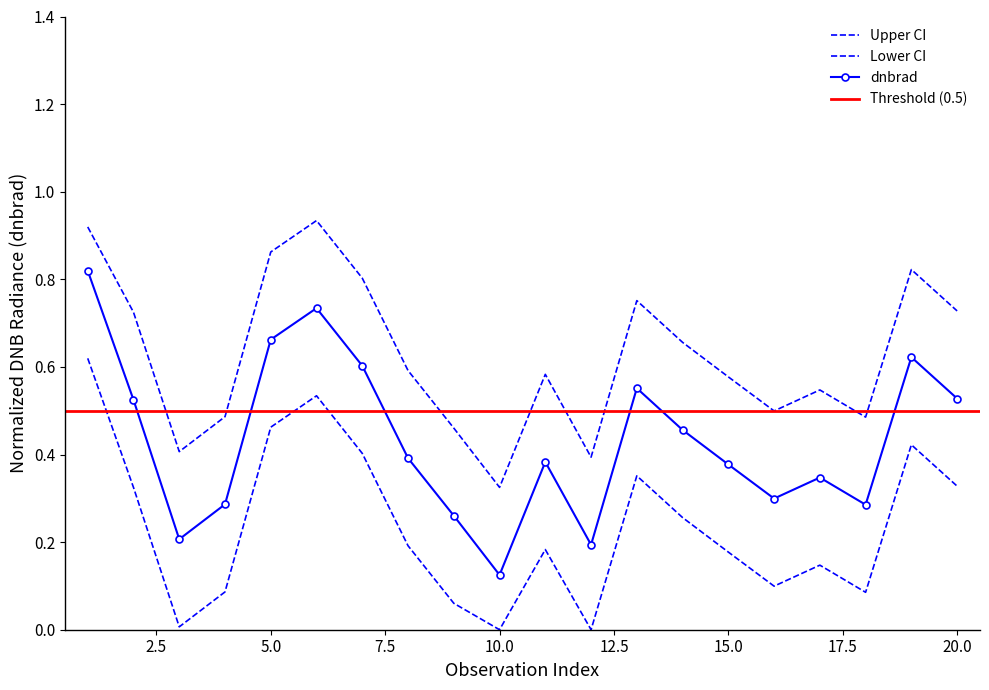

Is the value of dnbrad_lower at 1 greater than the value of dnbrad at 1?

No